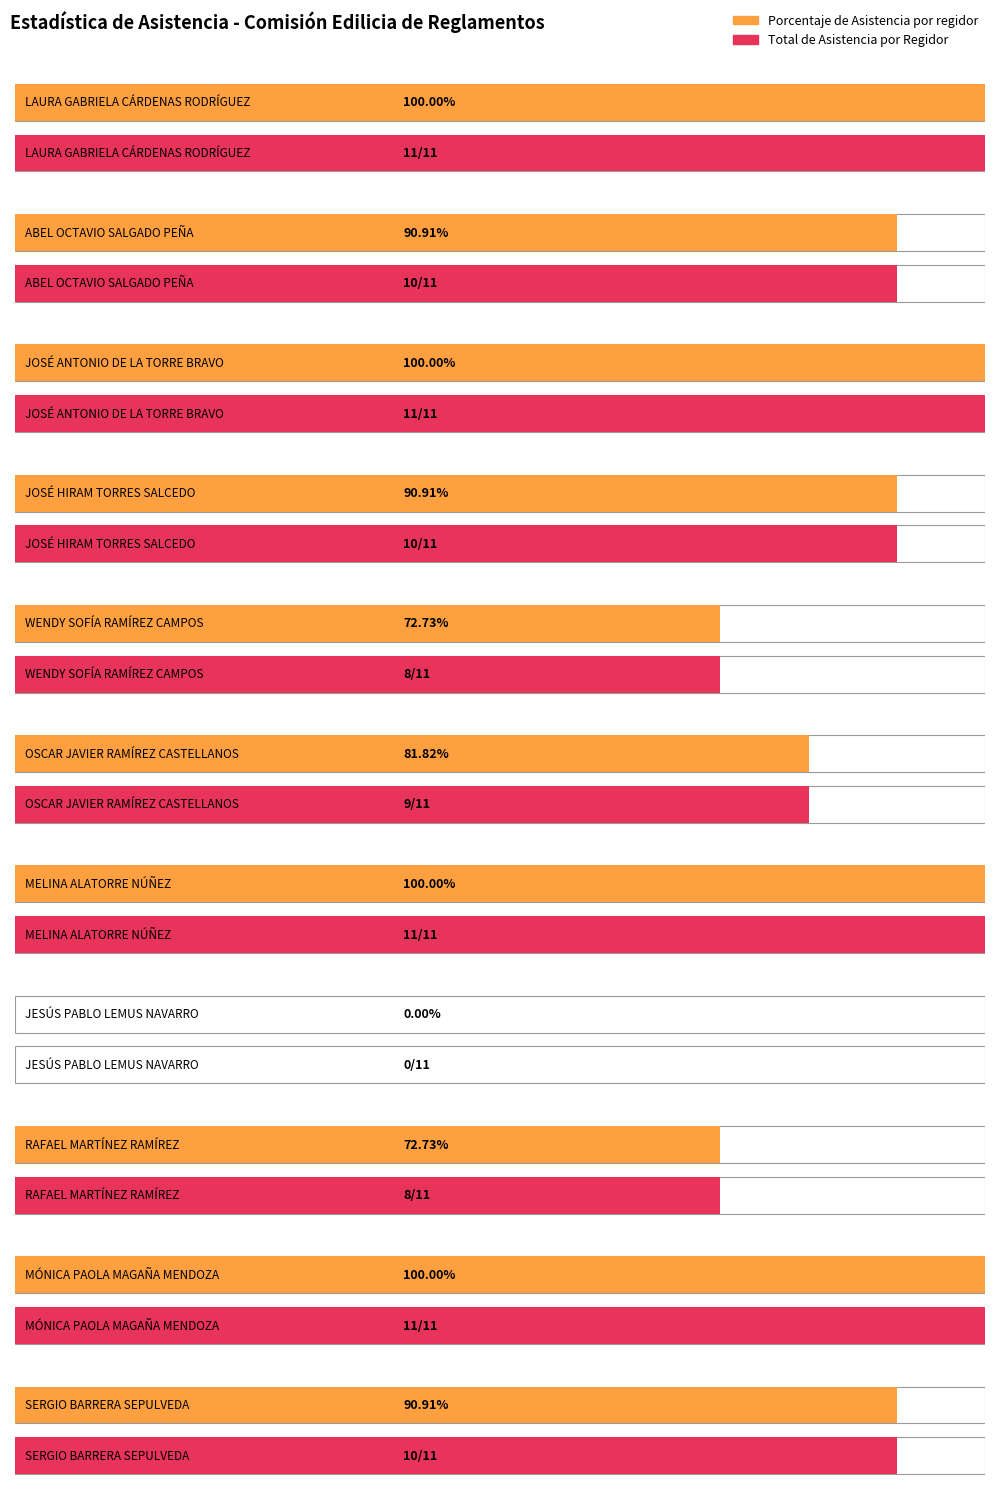

Which category has the lowest value in the Total de Asistencia por Regidor series?

JESÚS PABLO
LEMUS NAVARRO